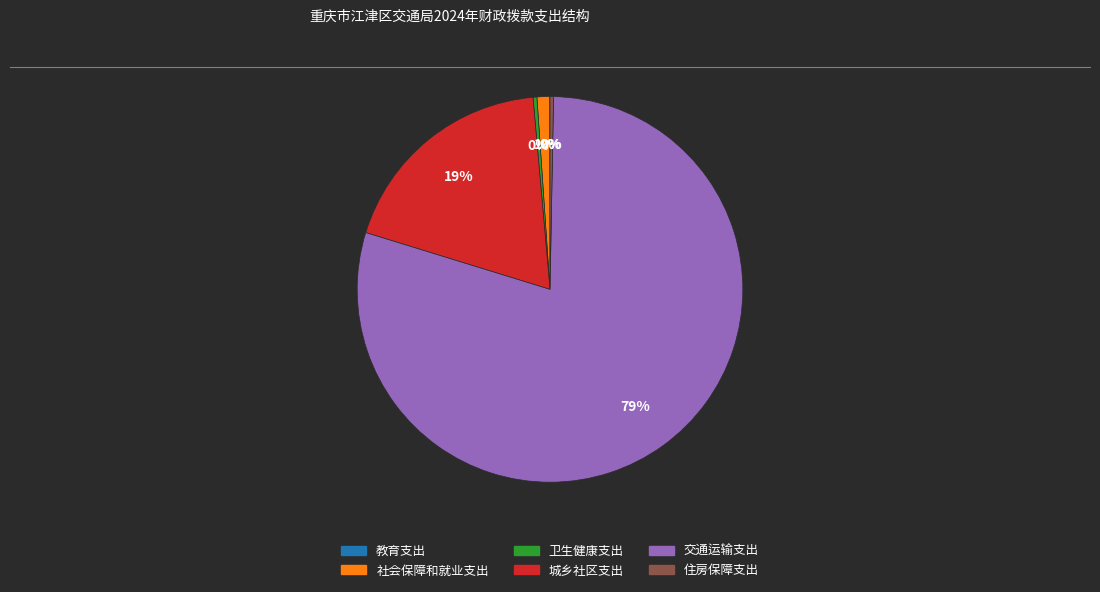

To the nearest percent, what percentage of the pie is 城乡社区支出?

19%